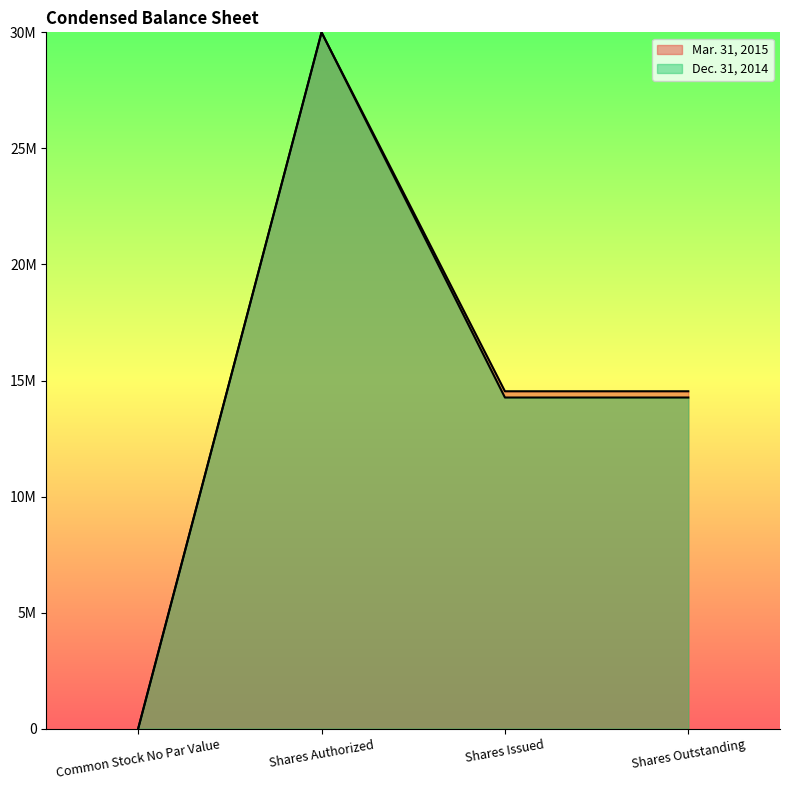

At which category is the sum across all series the highest?

Shares Authorized